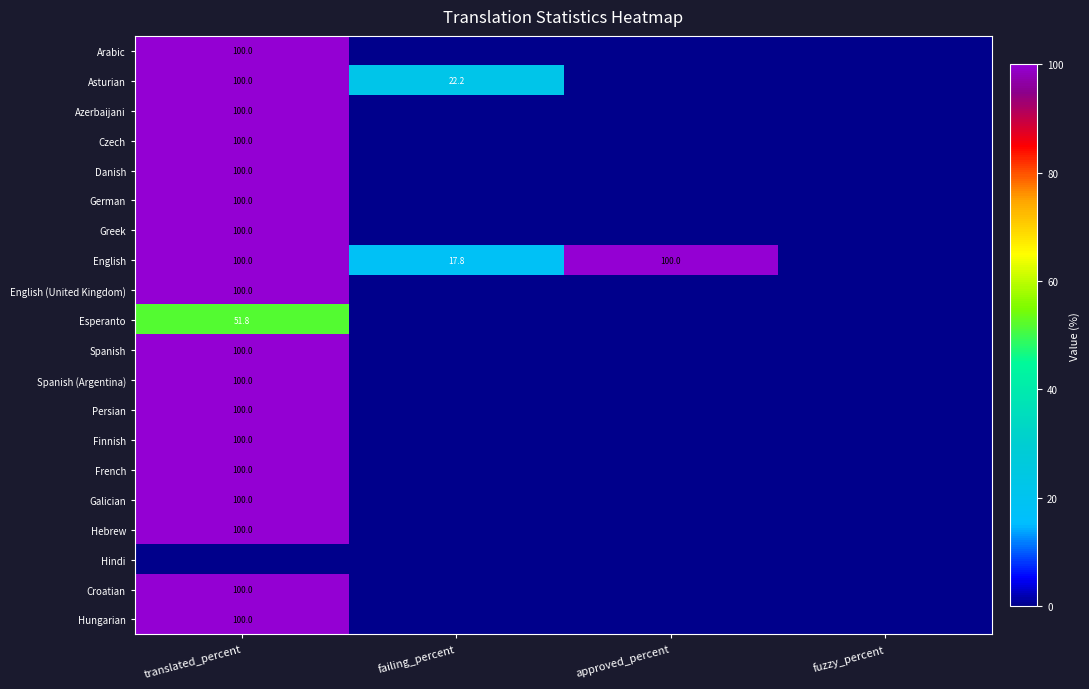

At which category is the sum across all series the highest?

translated_percent